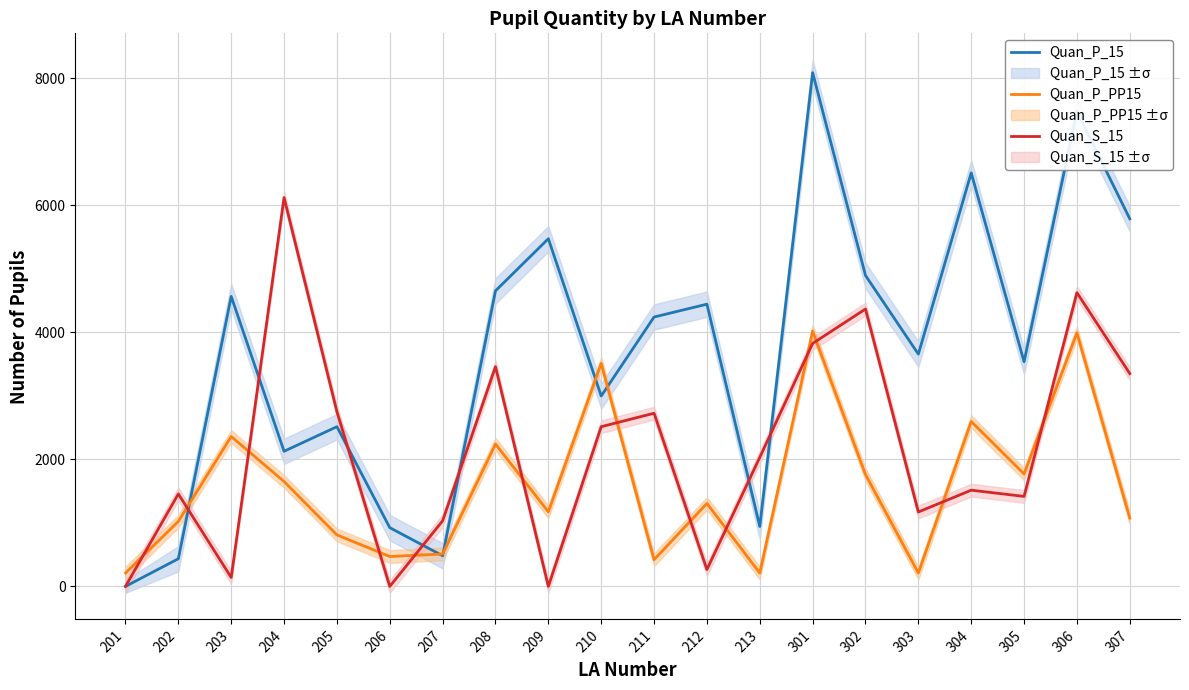

What is the difference between the second highest and second lowest values in the Quan_P_PP15 series?

3780